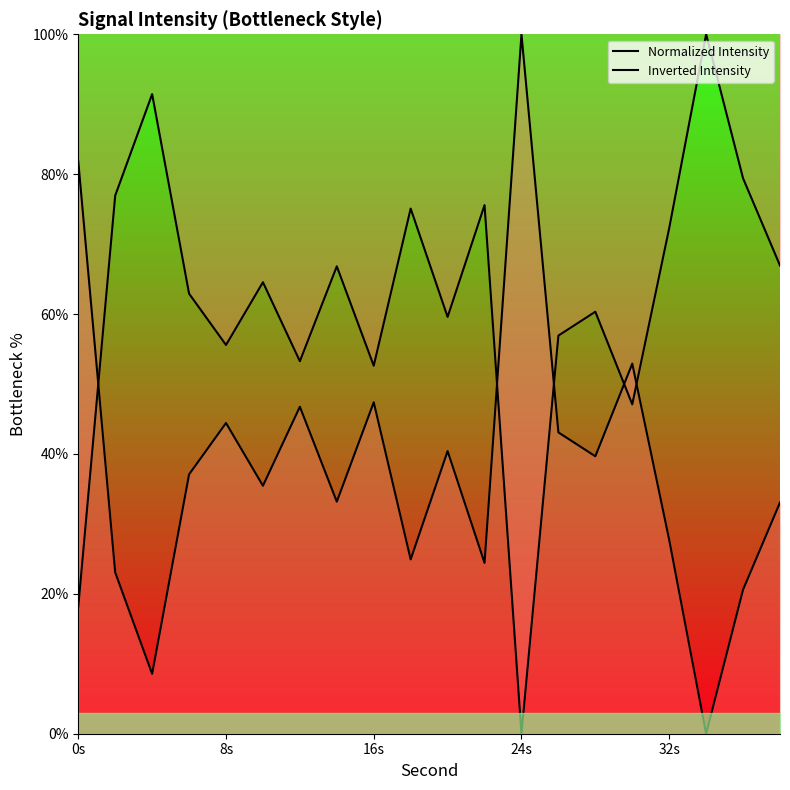

How many values in the Inverted Intensity series exceed 37?

10